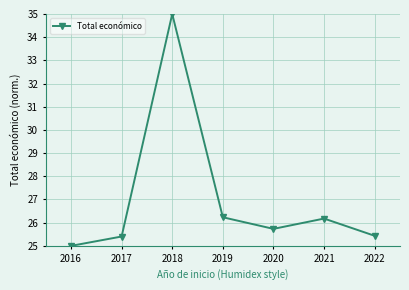

How many points are lower than both their immediate neighbors (excluding endpoints)?

1